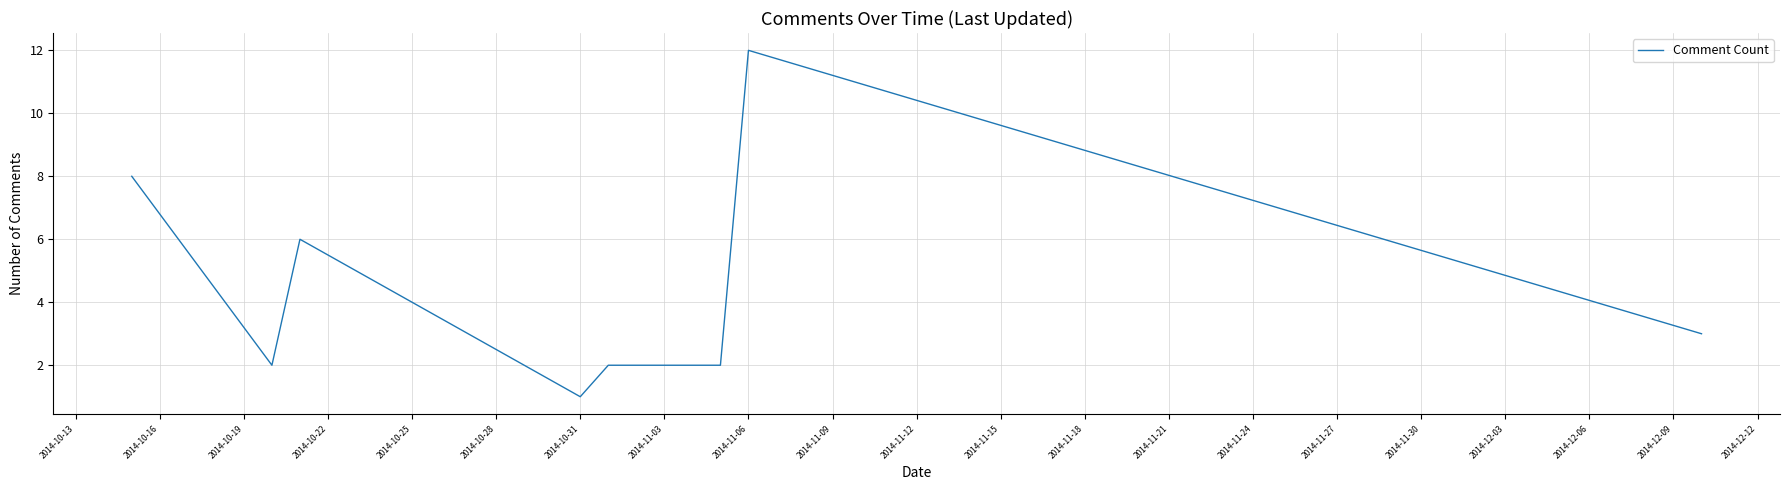

What is the difference between the maximum and minimum values?

11.0